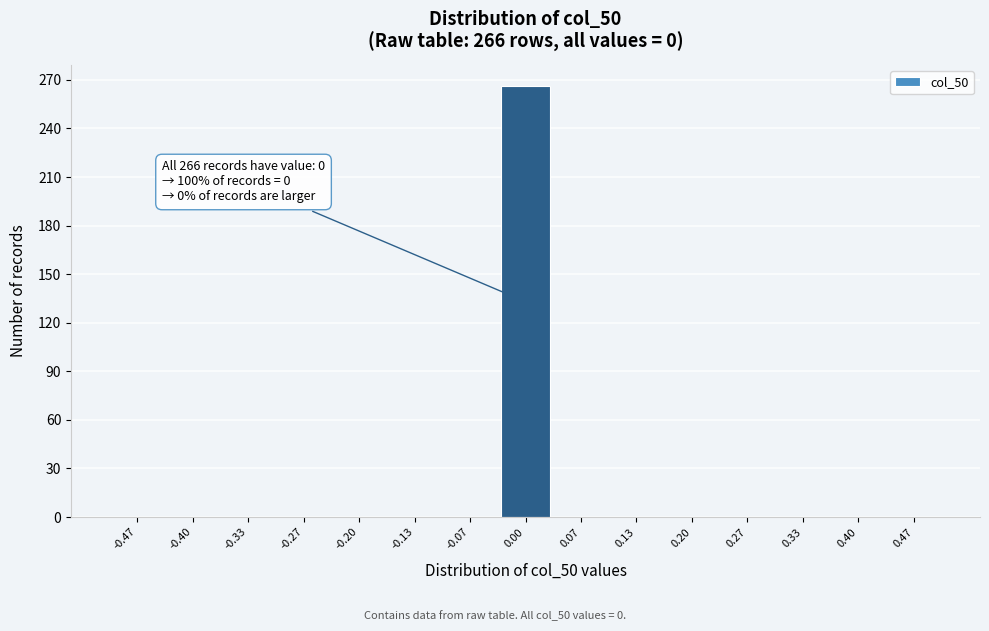

Which range on the x-axis has the tallest bar?

-0.03 to 0.03